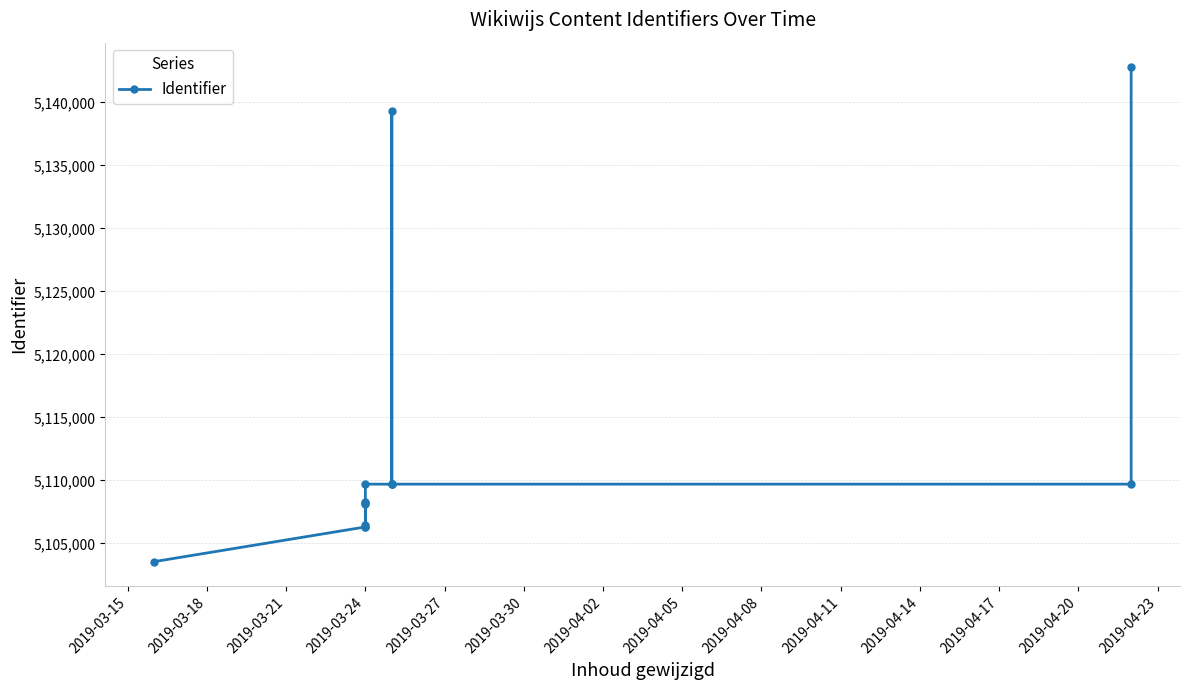

What is the change in value from 2019-03-15 to 2019-04-23?

+39225